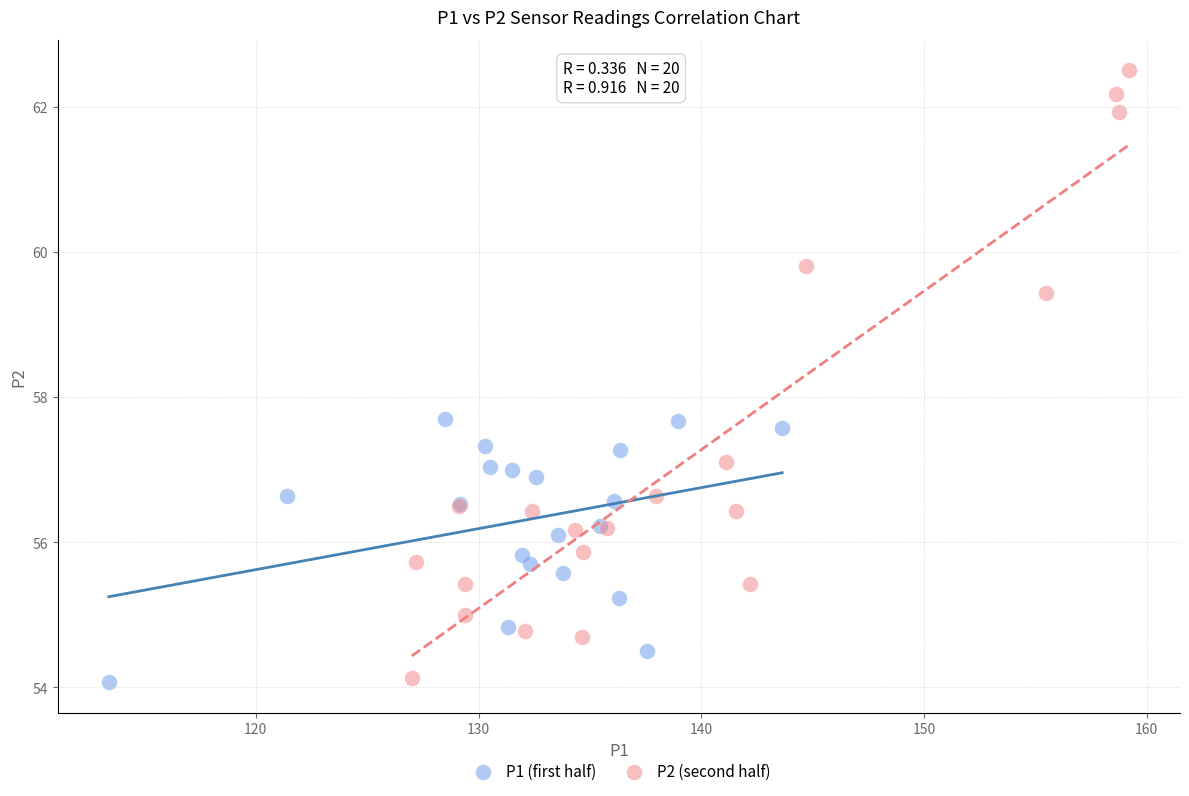

Which series has the largest Y range (max minus min)?

P2 (second half)